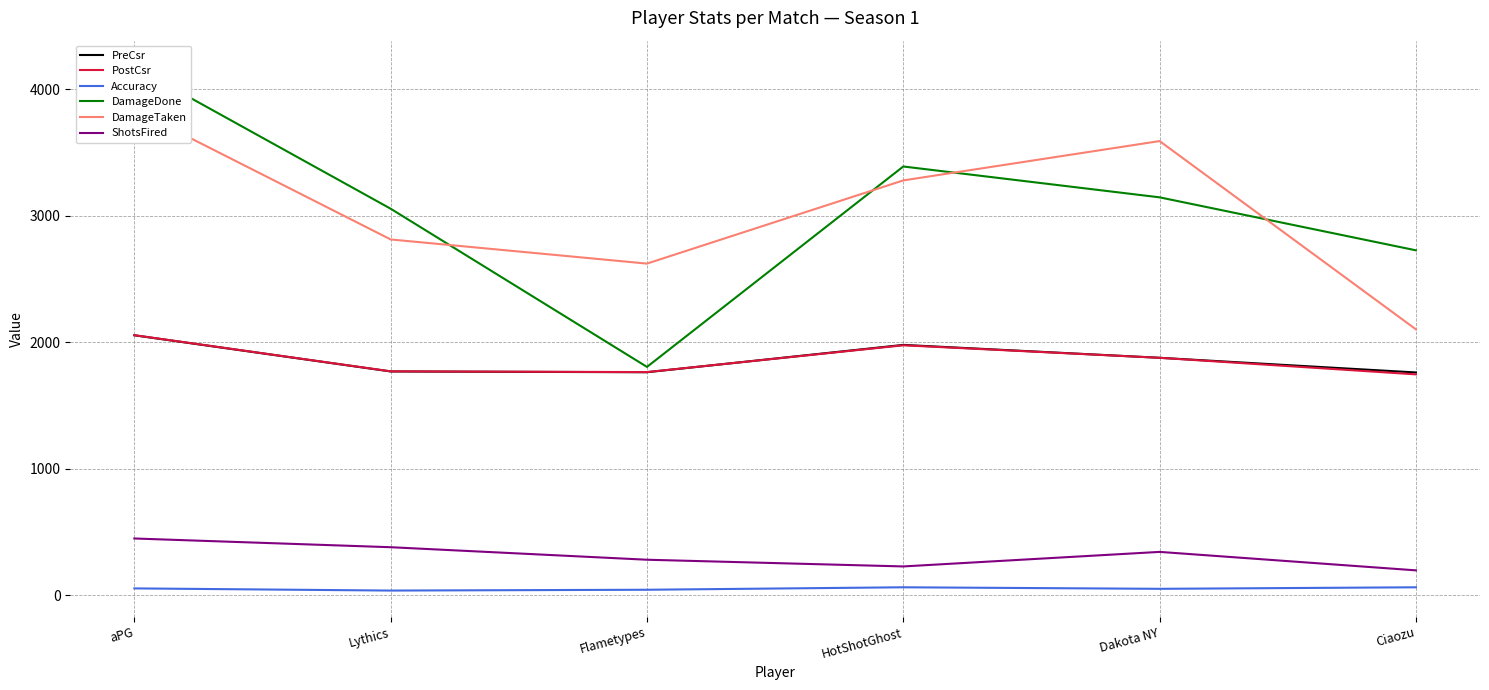

Is the value of PostCsr at Flametypes greater than the value of PreCsr at Flametypes?

Yes